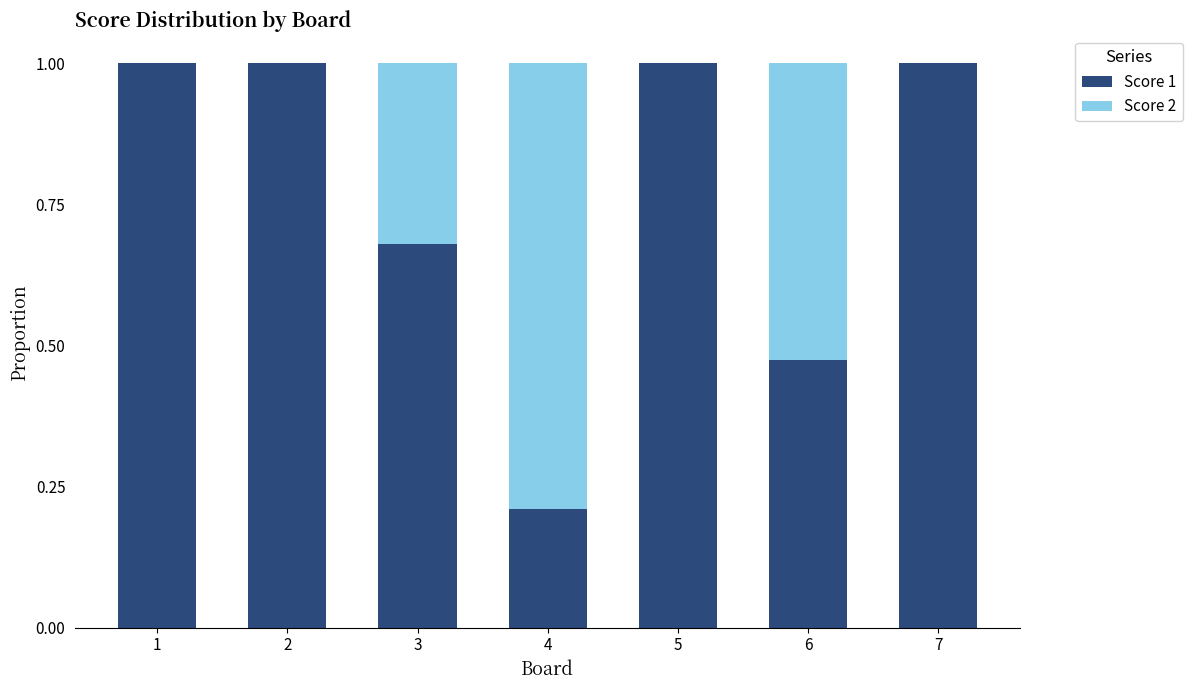

What is the highest value of the Score 1 series?

1.0